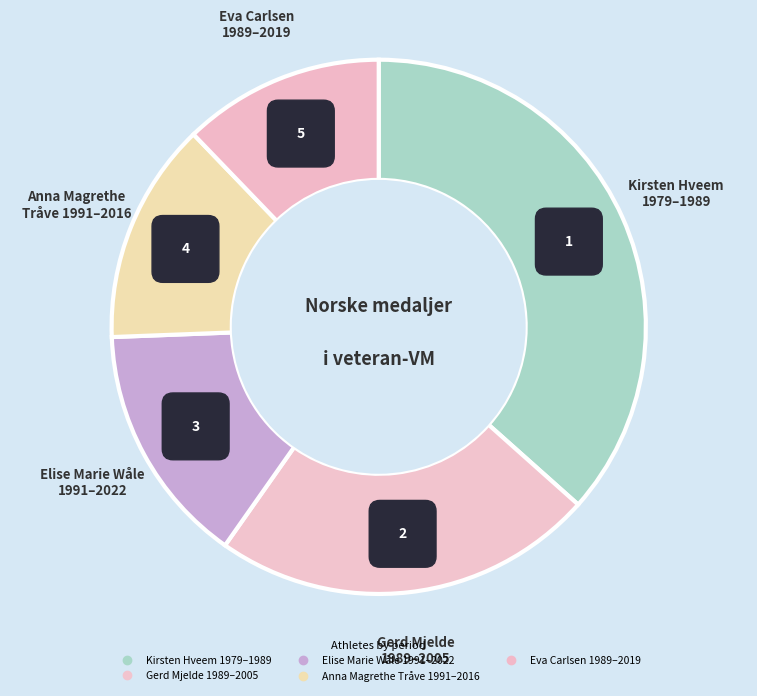

Which slice is the smallest?

Eva Carlsen
1989–2019